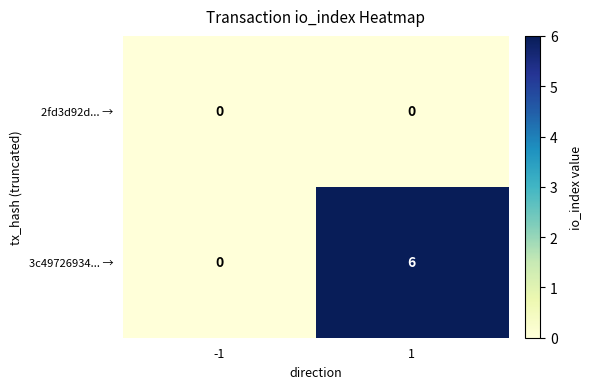

List the series in order of their overall mean, lowest first.

2fd3d92d... →, 3c49726934... →